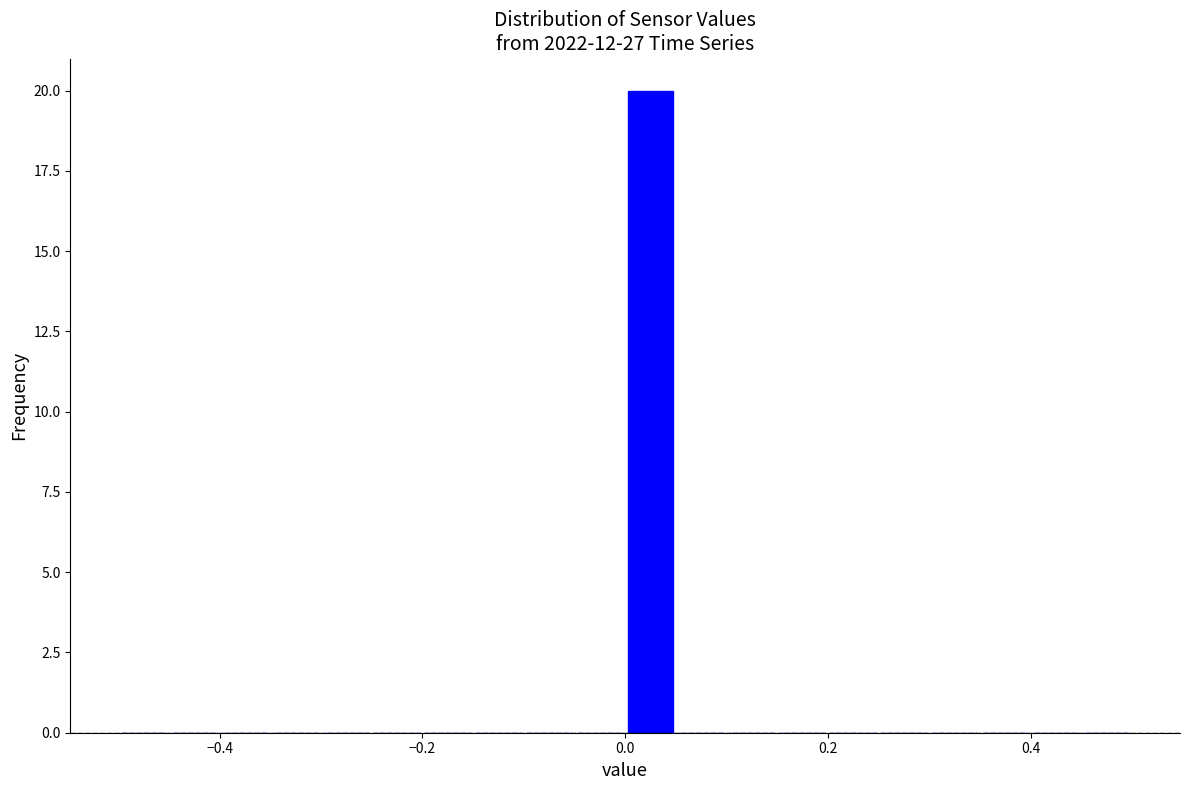

Around what value on the x-axis is the tallest bar? Give the approximate position of its centre, as read against the axis.

0.02